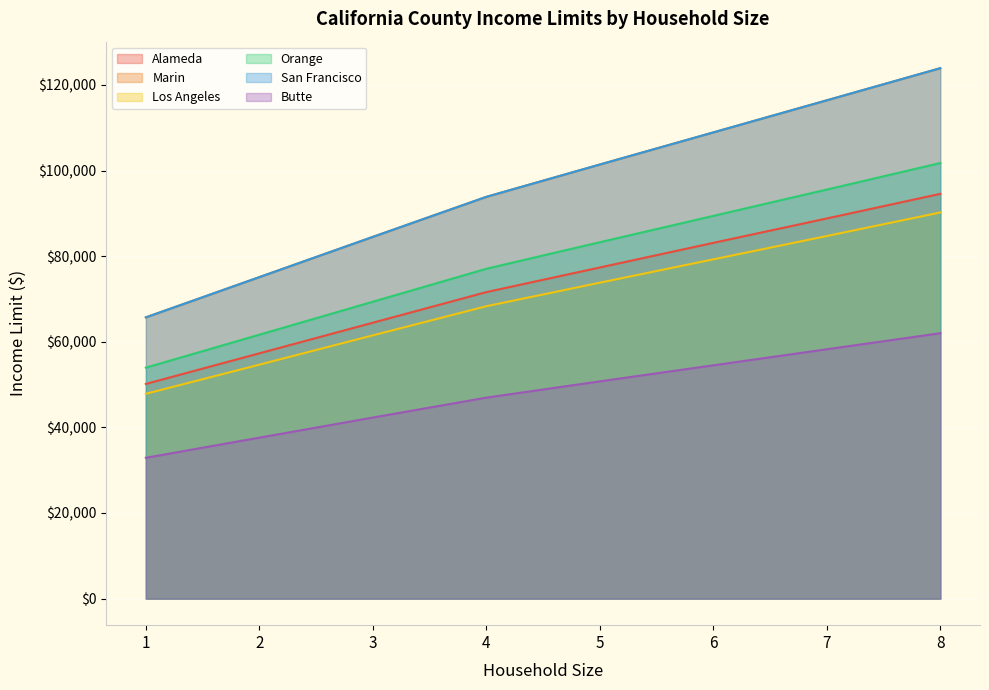

Which series has the widest spread of values?

Marin